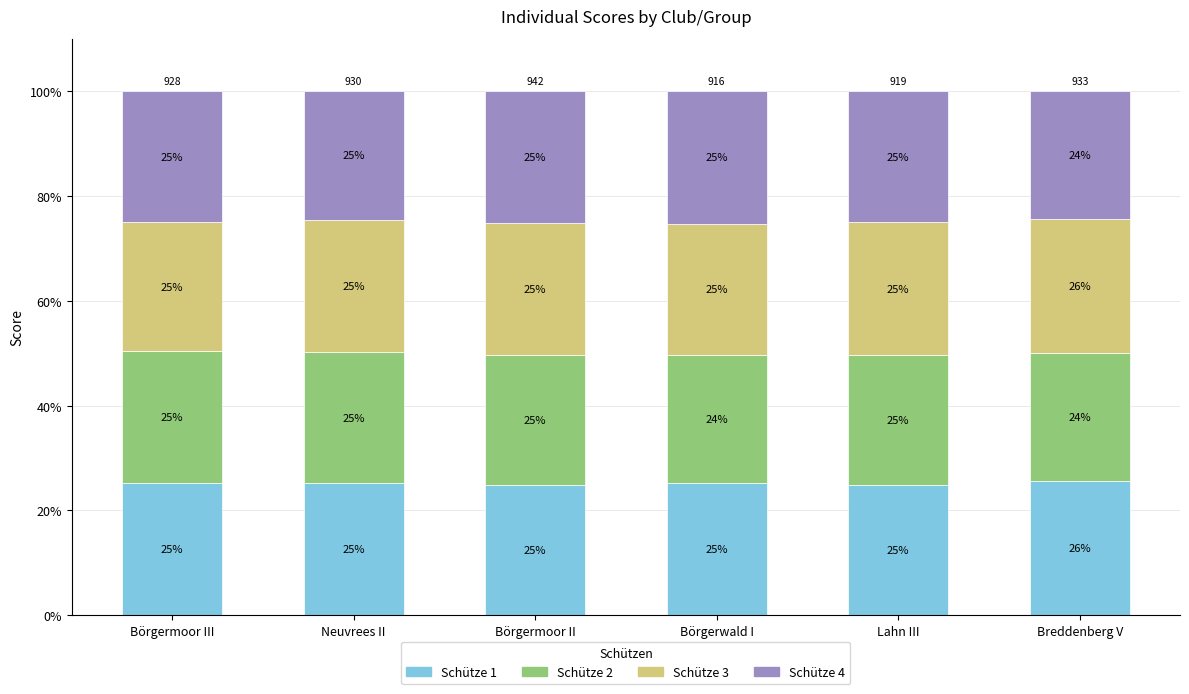

How many bars are there in total?

6